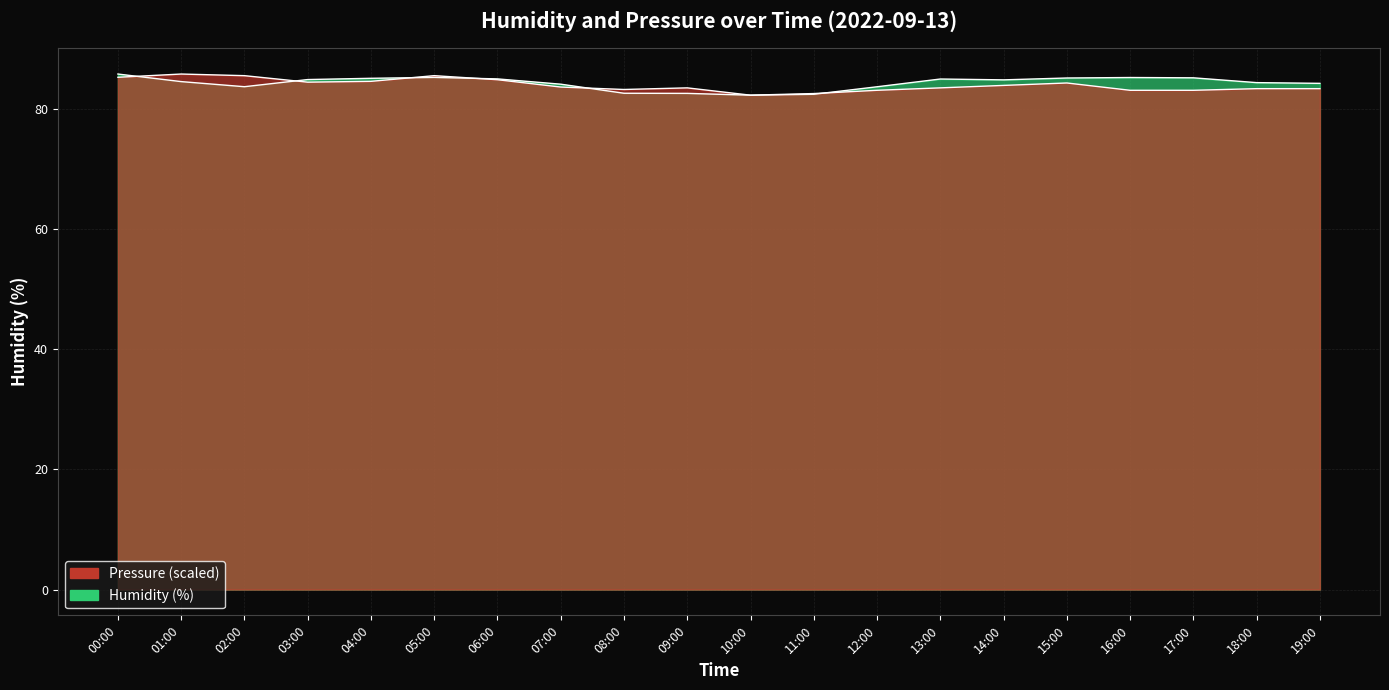

What value does the humidity series have at 07:00?

84.1